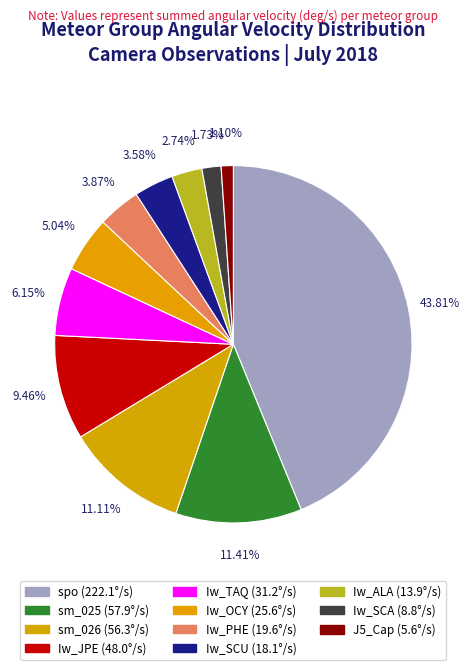

How many slices are in this pie chart?

11